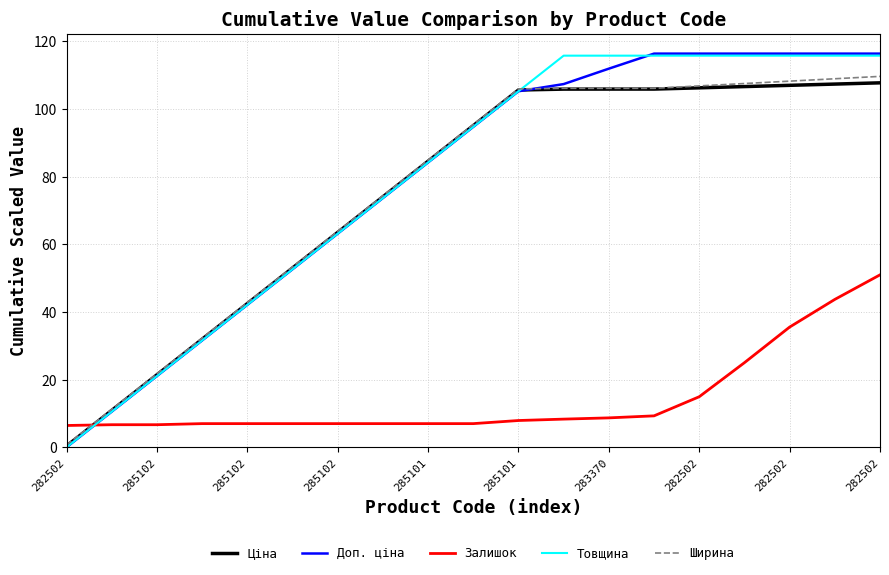

What is the minimum value for Ціна?

0.4